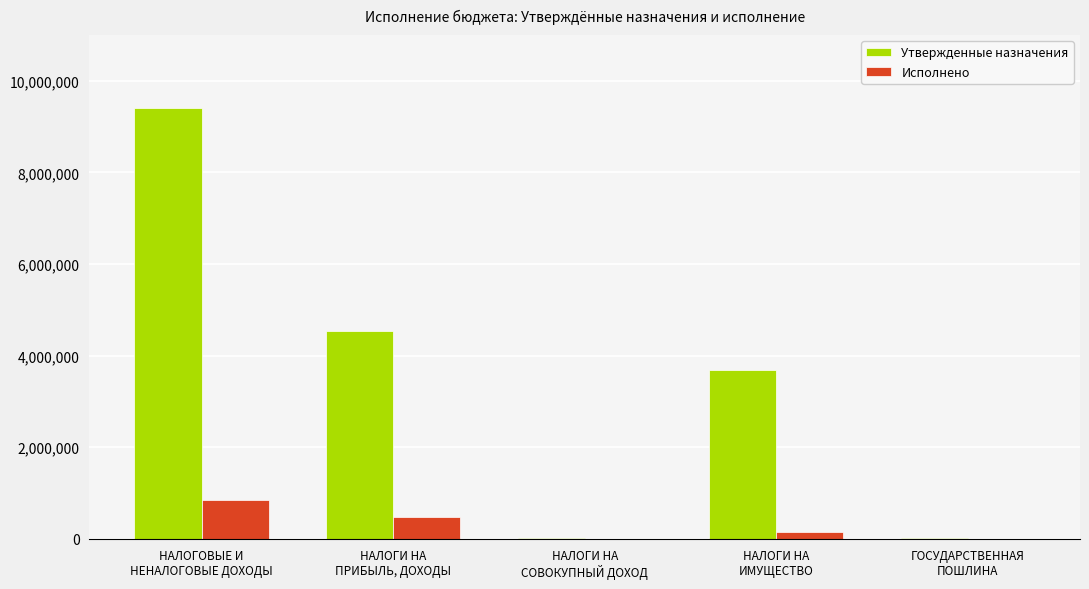

How many groups of bars are there?

5